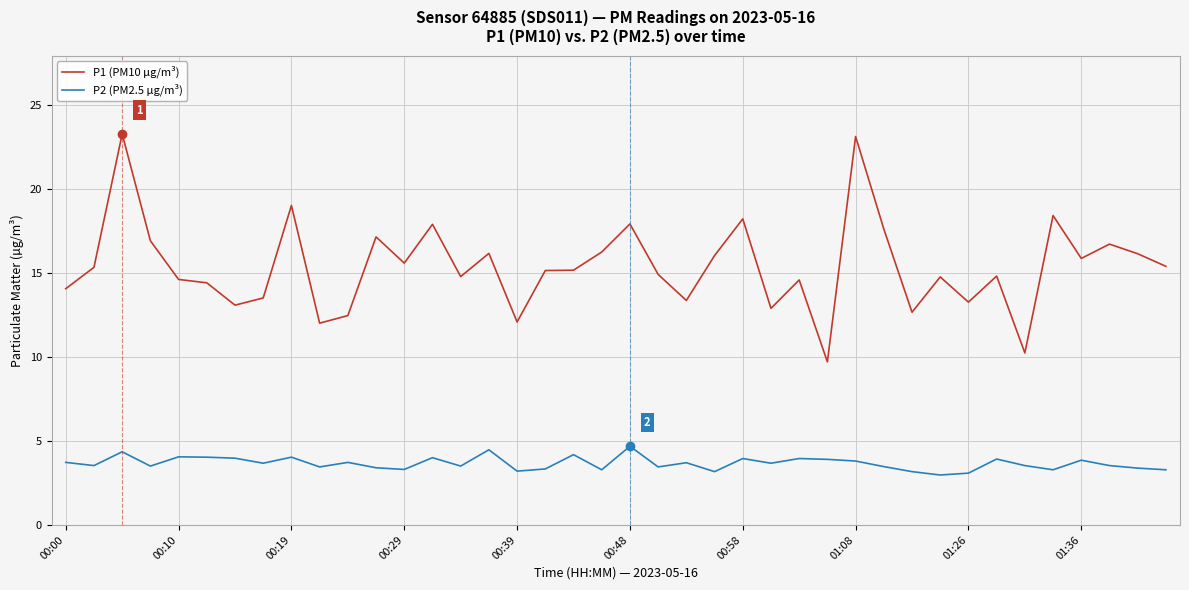

Rank the series by their maximum value, from highest to lowest.

P1 (PM10 µg/m³), P2 (PM2.5 µg/m³)